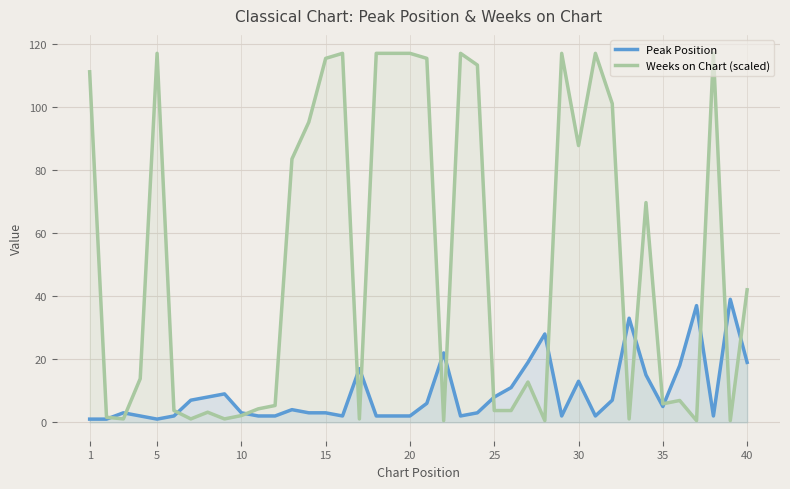

What is the highest value of the Peak Position series?

39.0